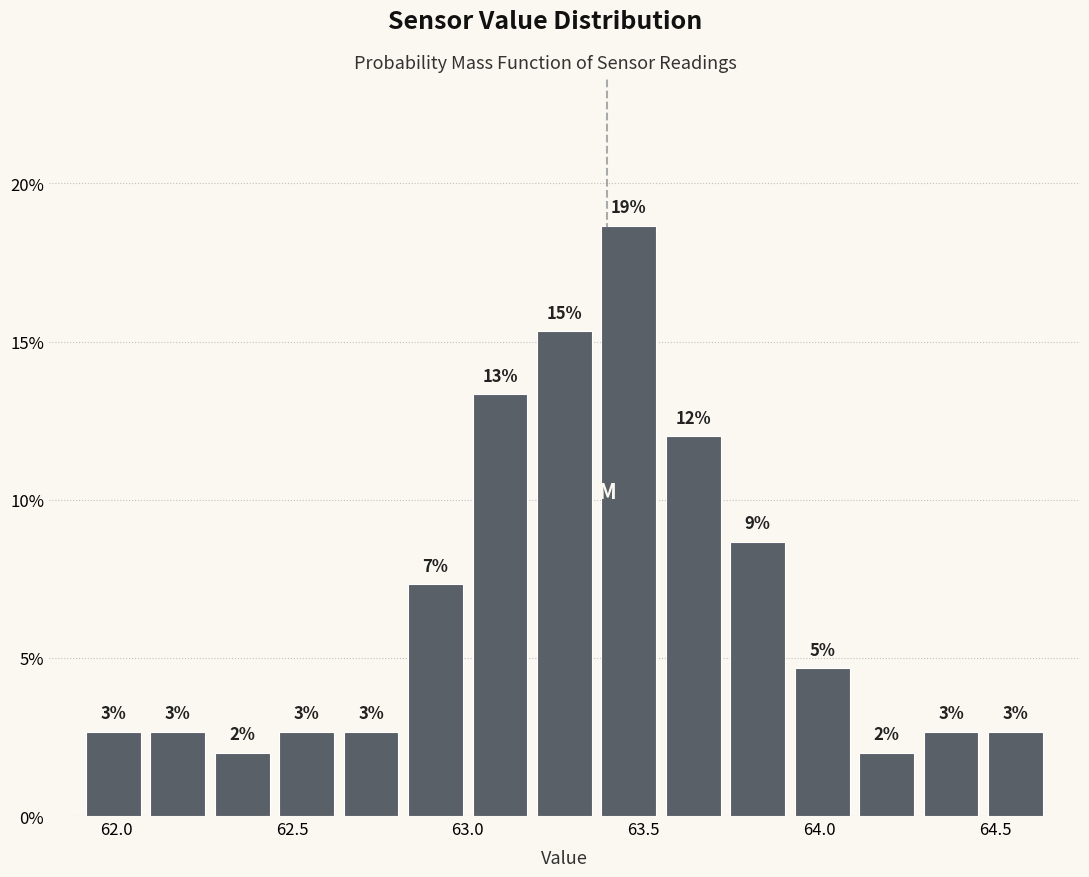

Around what value on the x-axis is the tallest bar? Give the approximate position of its centre, as read against the axis.

63.45